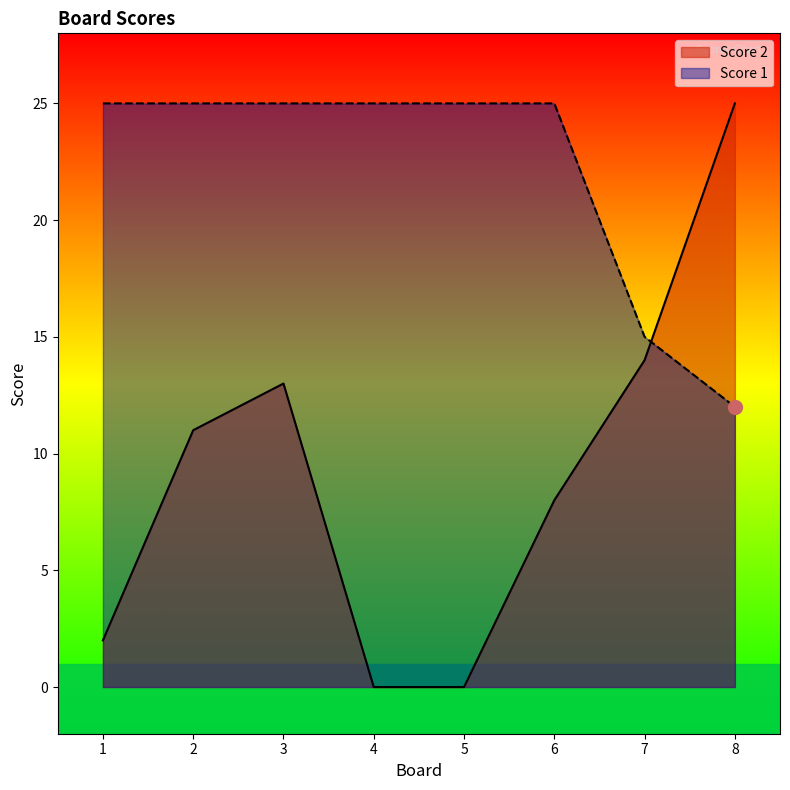

How many lines are shown in the chart?

2